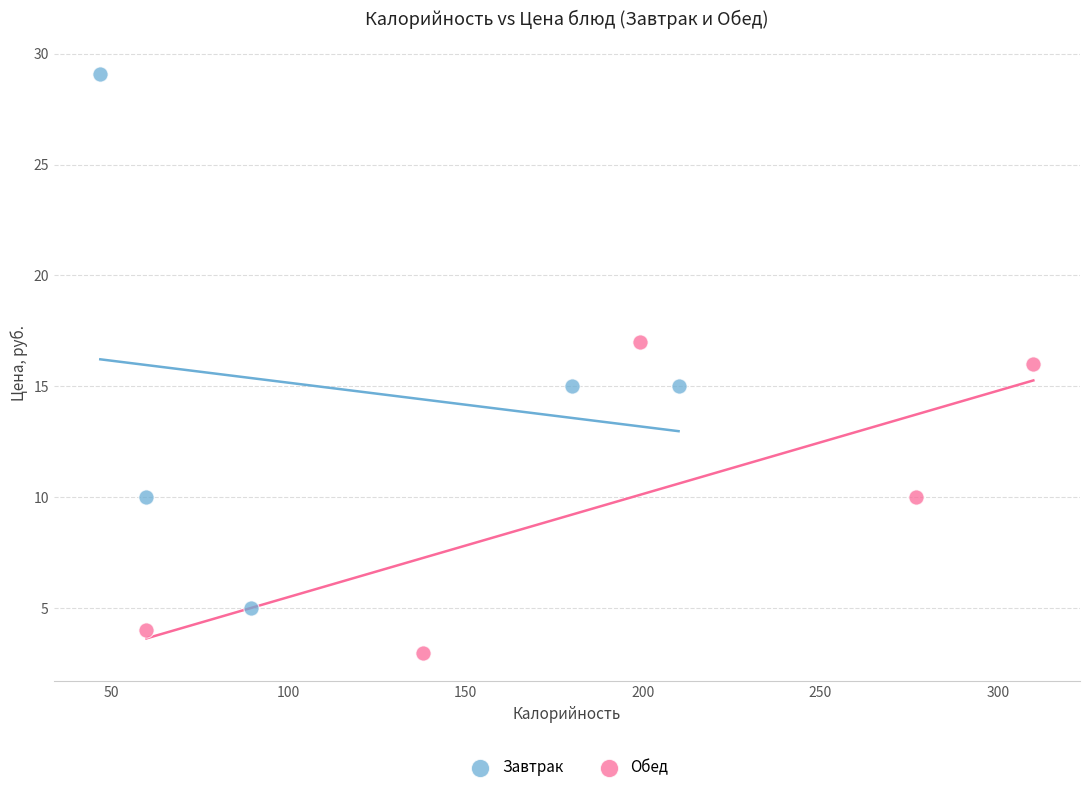

Which series reaches the minimum Y coordinate?

Обед